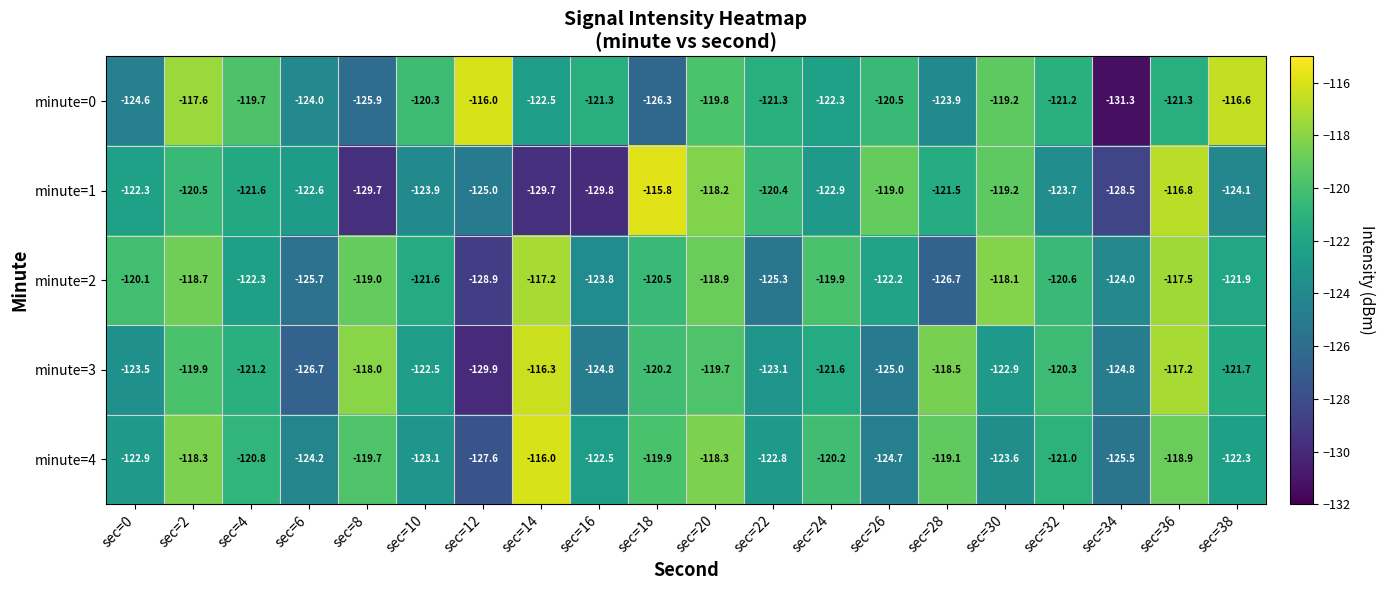

Count the number of data series in this chart.

5